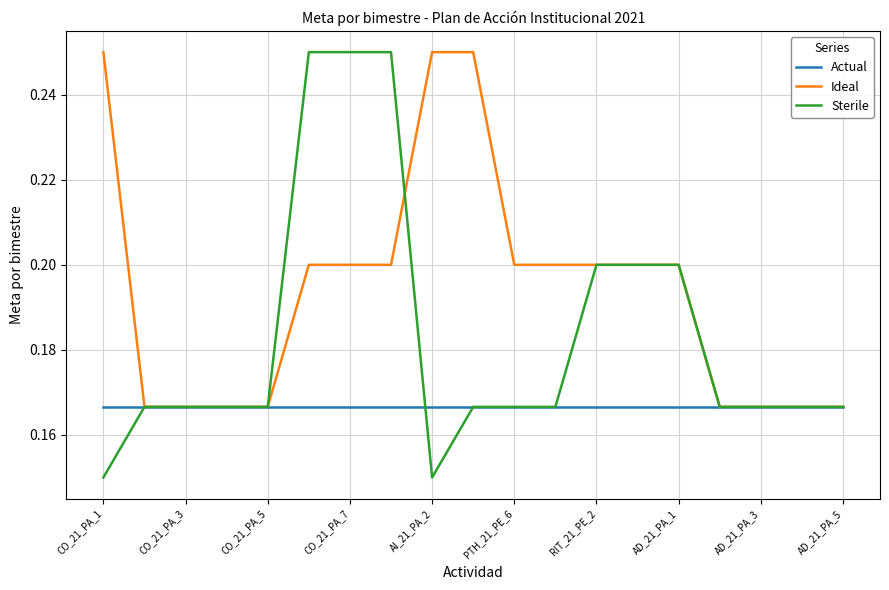

Rank the series by their average value, from highest to lowest.

Ideal, Sterile, Actual